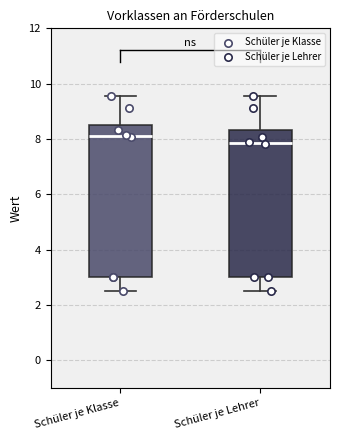

Where does the median line of the box for Schüler je Klasse sit on the y-axis? The values are not printed on the chart, so give them approximately, as read against the axis.

8.0